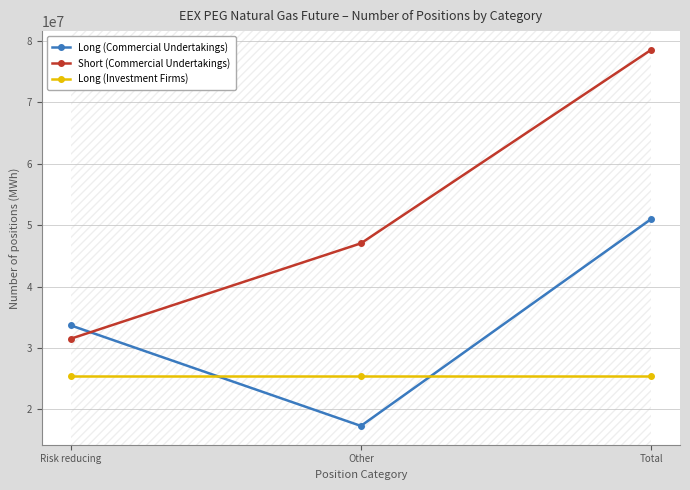

The value of Long (Commercial Undertakings) at Risk reducing is 33682548. True or false?

True